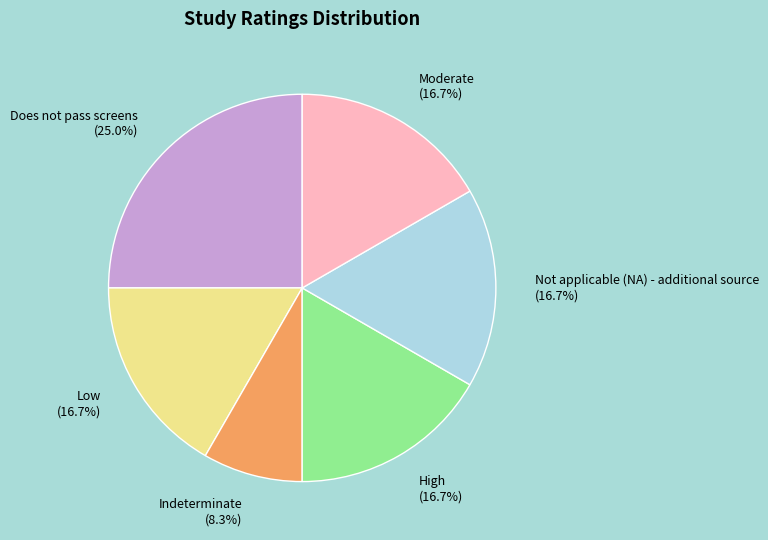

How many segments does this pie chart have?

6